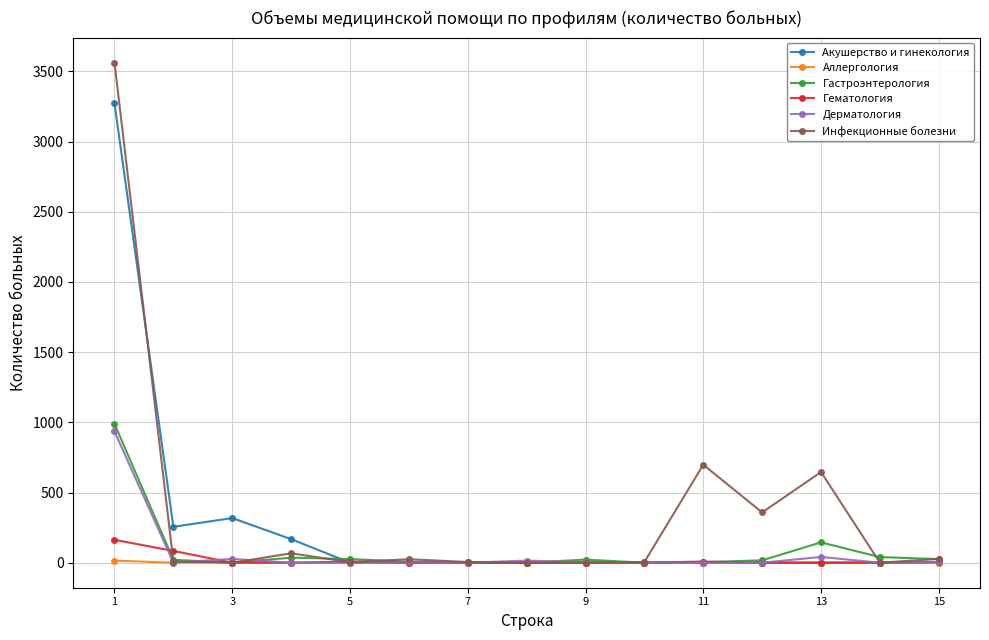

True or false: Инфекционные болезни has more than 2 interior local peaks.

True